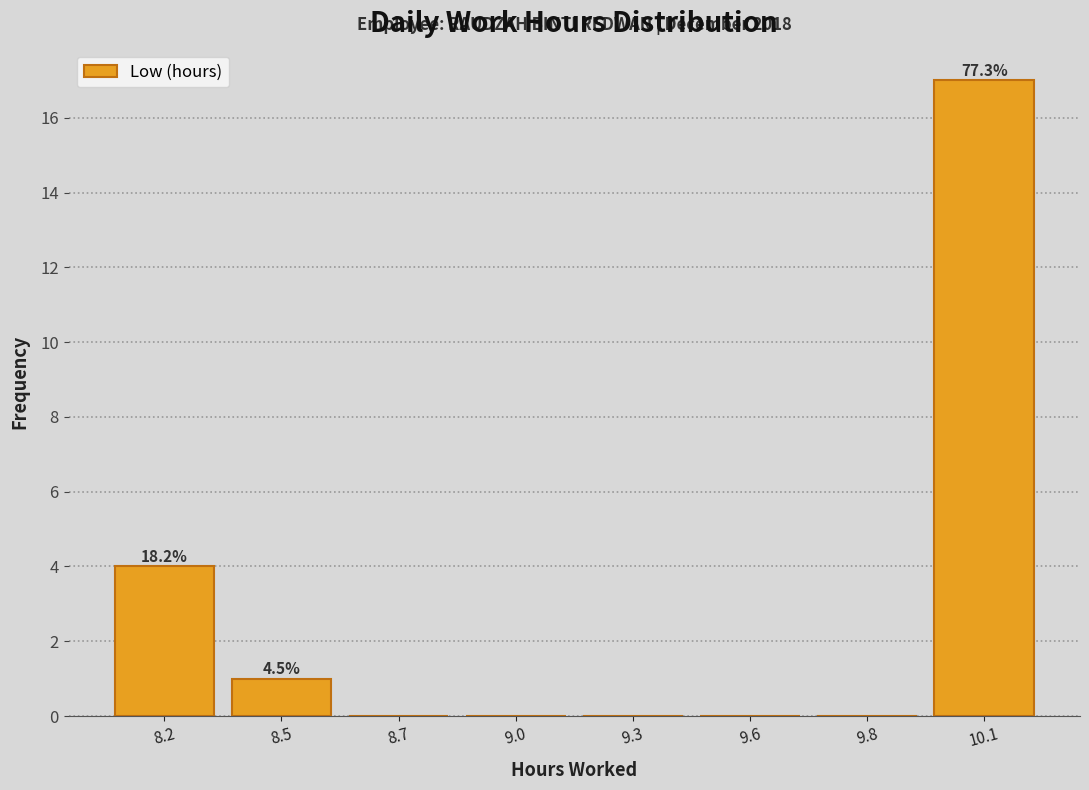

Reading left to right, extract all data points from this chart.

8.2=4	8.5=1	8.7=0	9.0=0	9.3=0	9.6=0	9.8=0	10.1=17